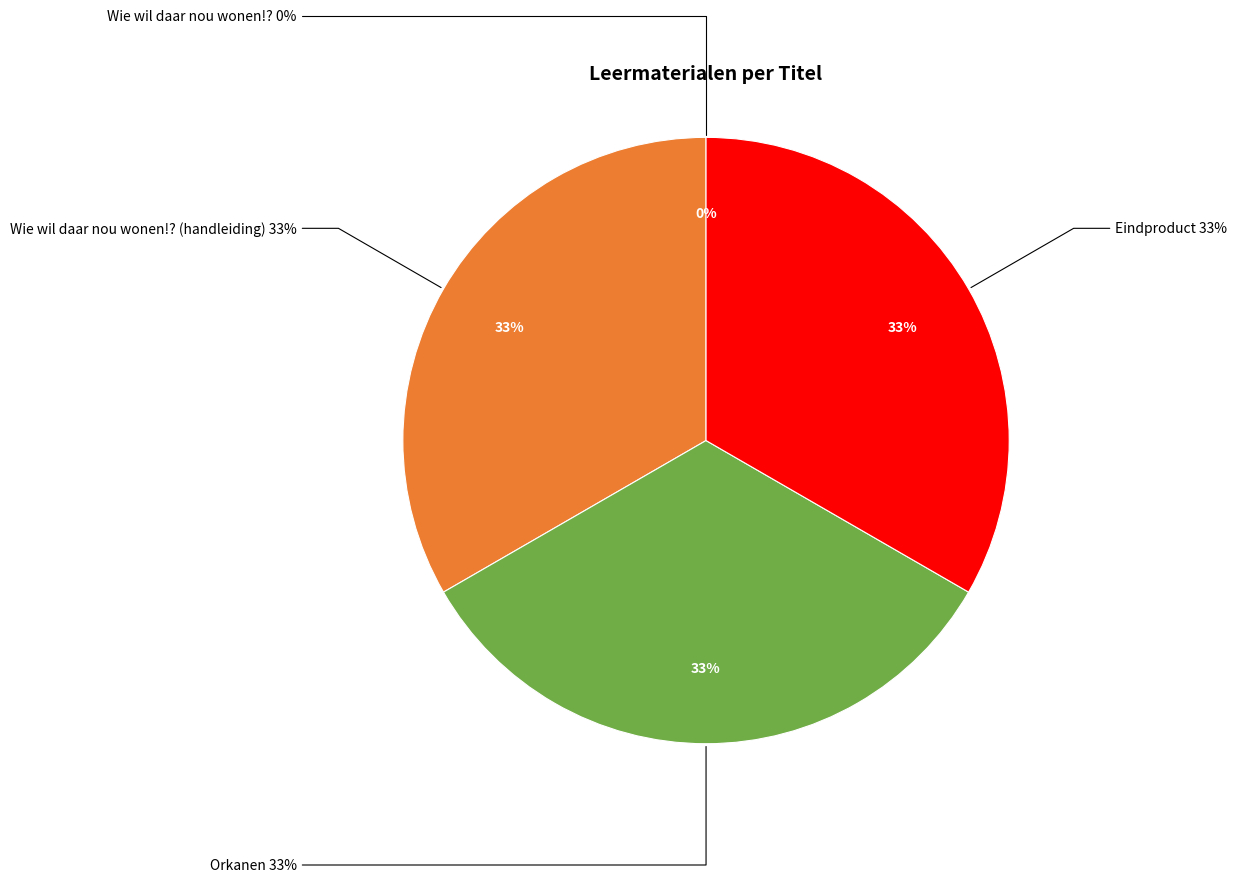

Is it true that Orkanen is 33% of the pie?

True